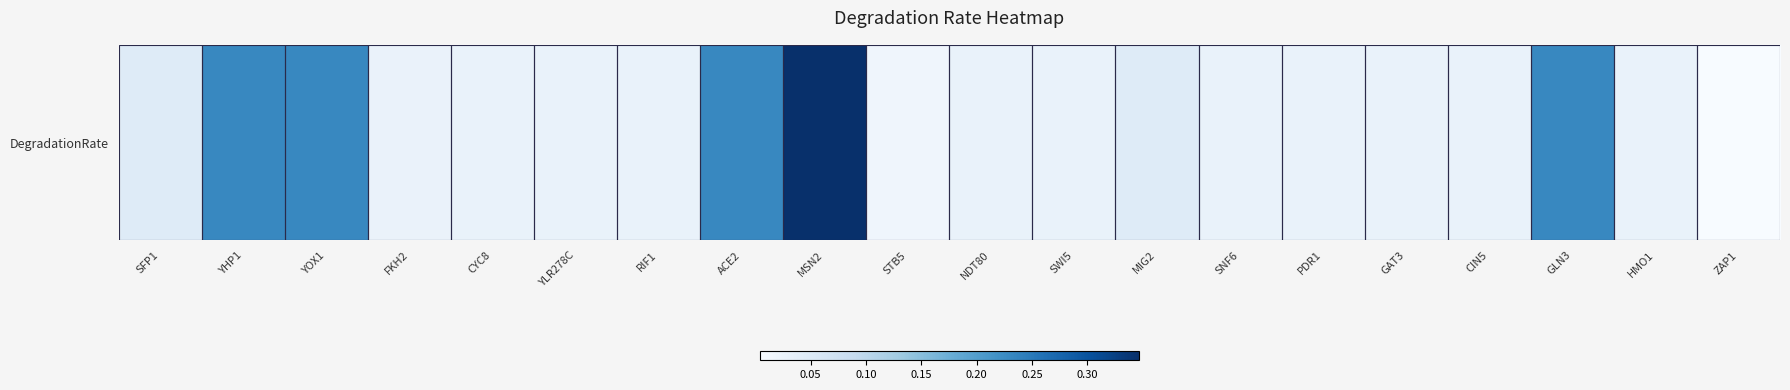

What is the difference between the second highest and second lowest values?

0.2